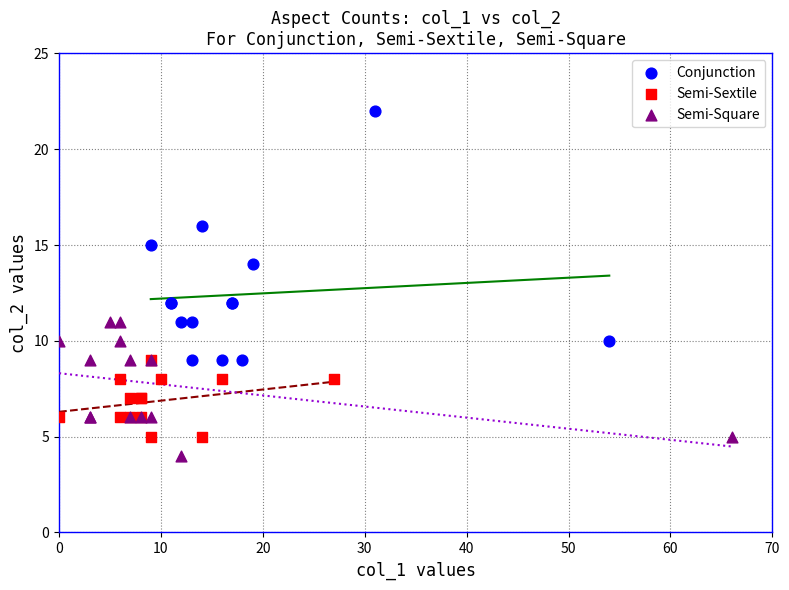

Which series has the largest Y range (max minus min)?

Conjunction